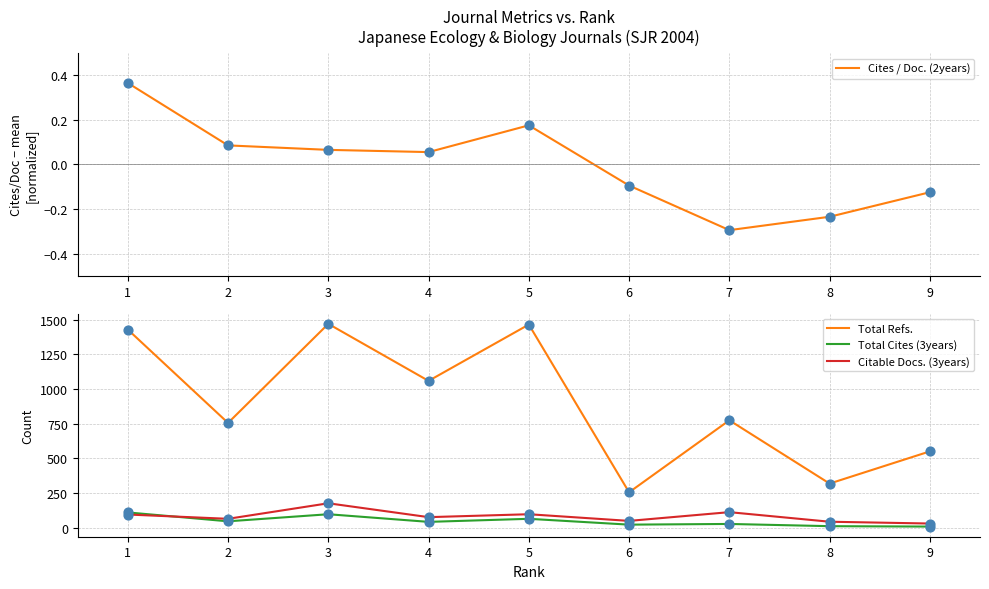

At which category is the sum across all series the highest?

3